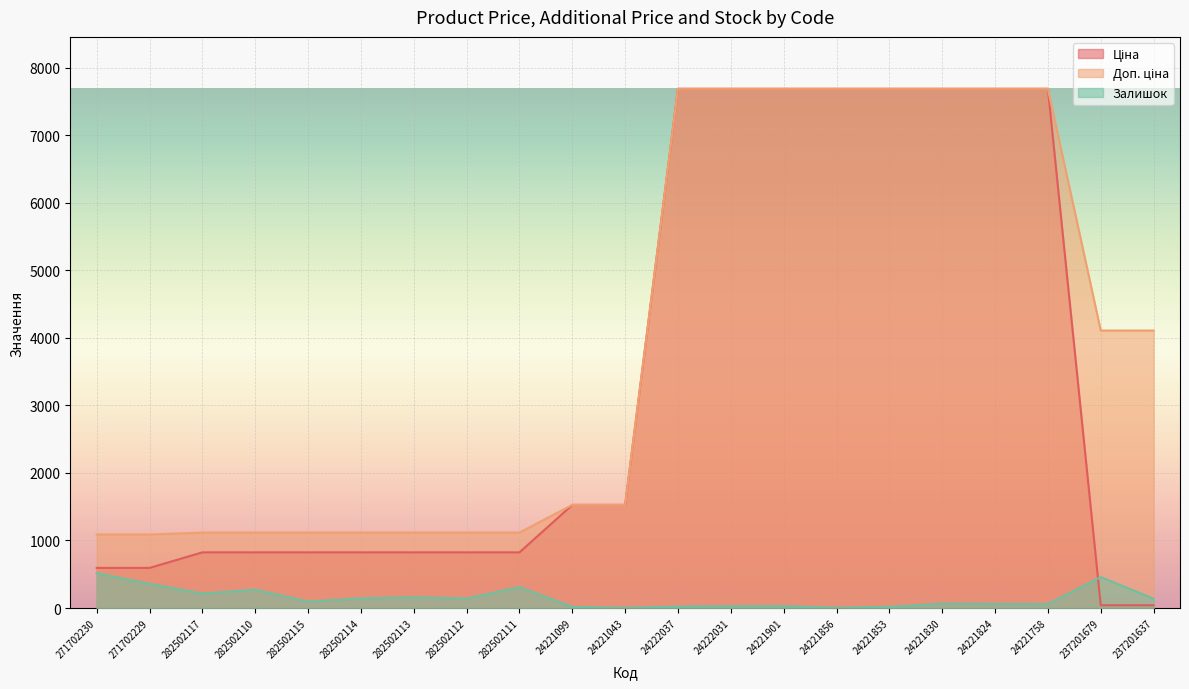

True or false: Доп. ціна and Залишок intersect in this chart.

False